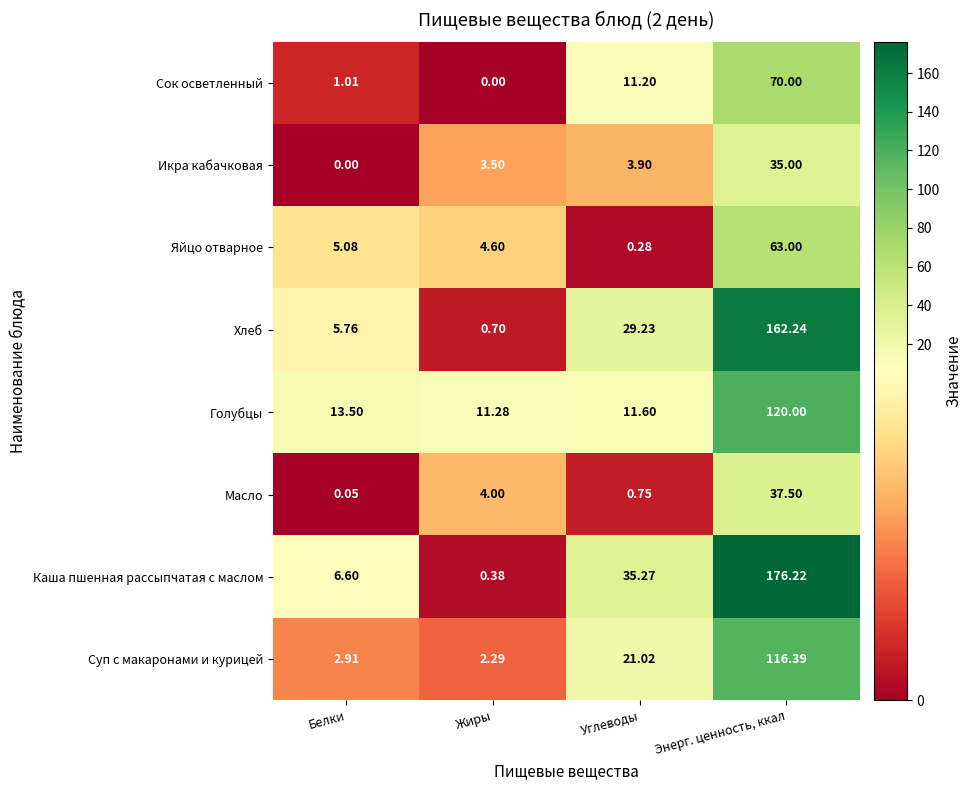

Which series changed the most between Жиры and Углеводы?

Каша пшенная рассыпчатая с маслом